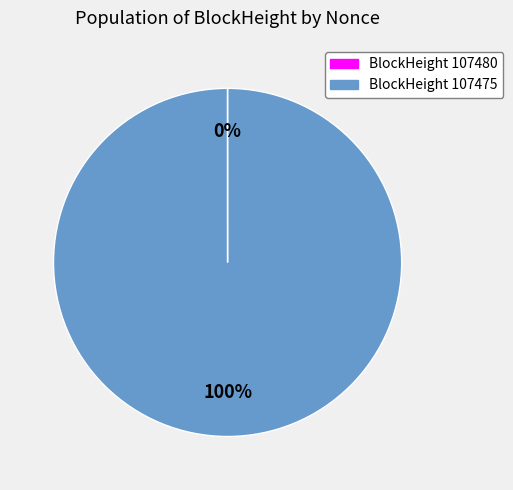

To the nearest percent, what is the difference between the largest and smallest slice percentages?

100%